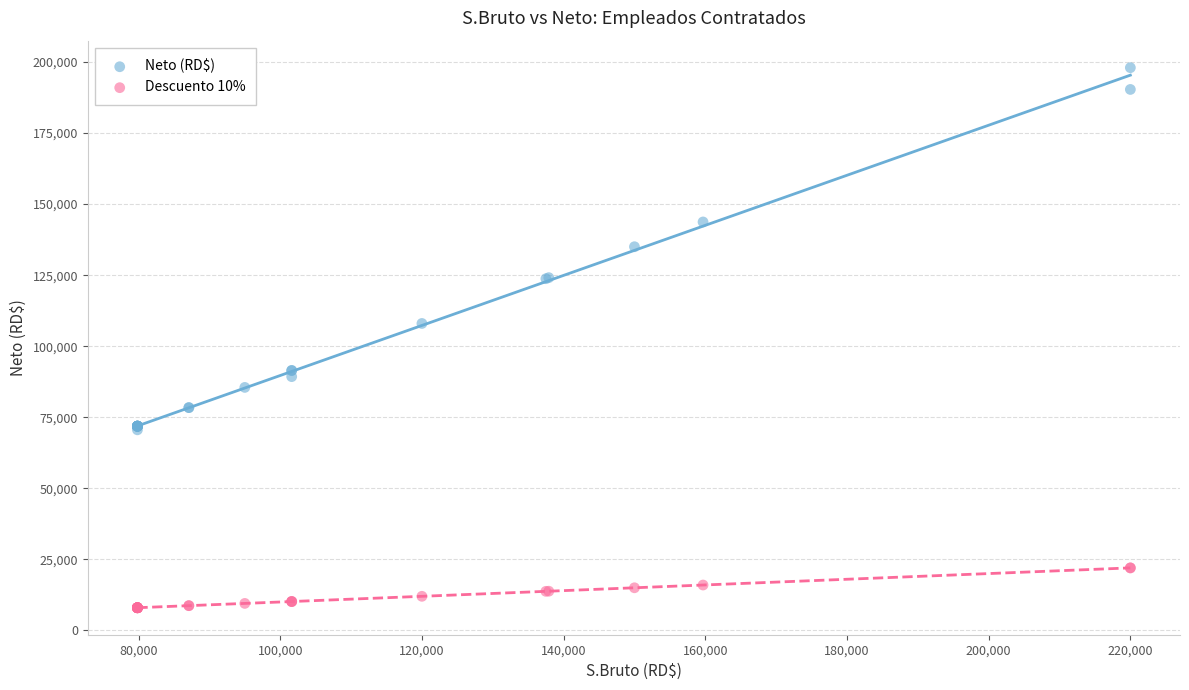

Which series reaches the maximum Y coordinate?

Neto (RD$)